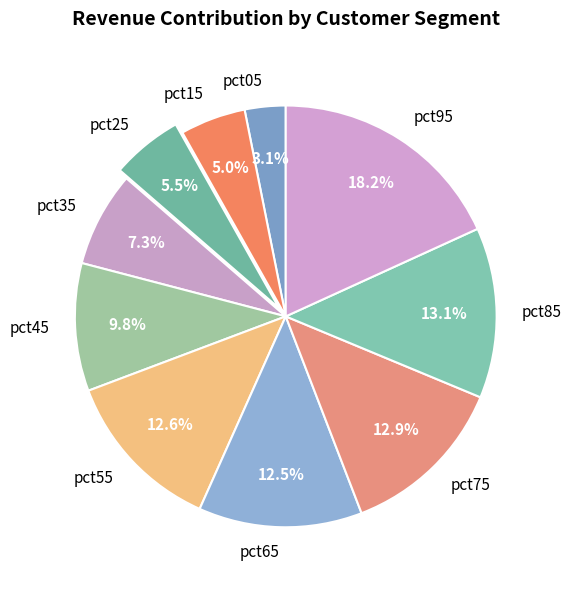

True or false: pct75 accounts for 13% of the total.

True